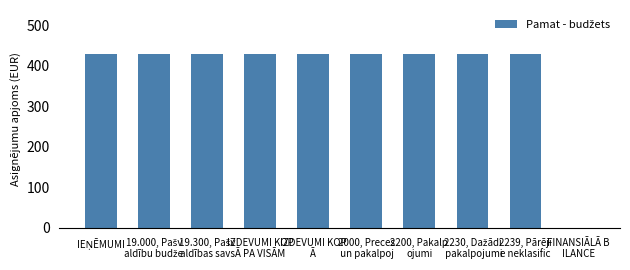

What is the change in value from 2239, Pārēji
e neklasific to FINANSIĀLĀ B
ILANCE?

-430